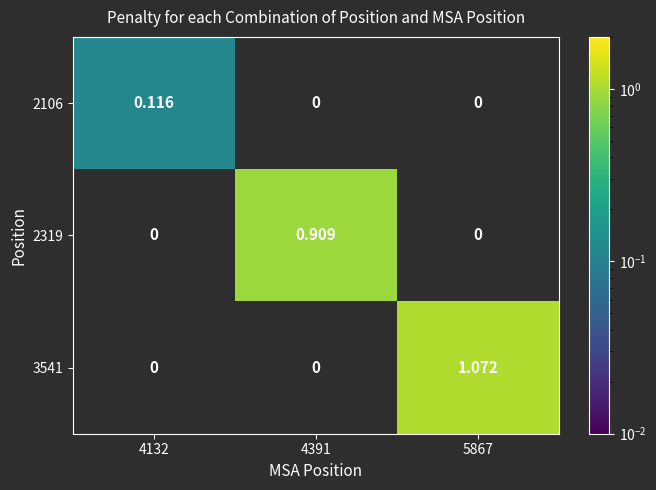

Between 4132 and 4391, which series saw the biggest shift?

2319